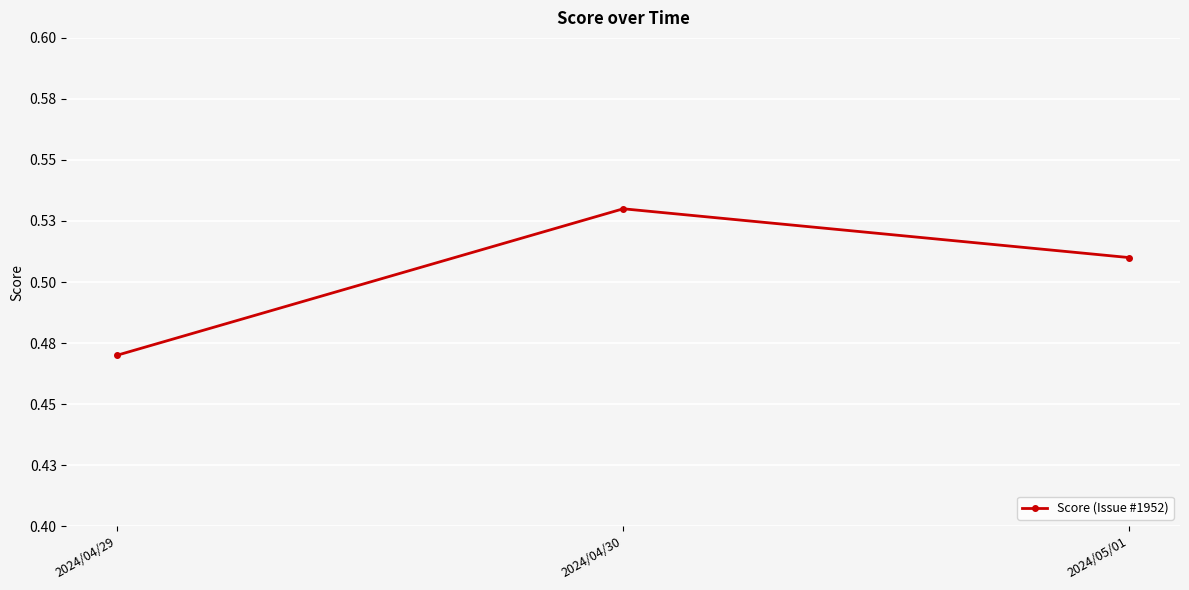

Between 2024/05/01 and 2024/04/30, which is larger?

2024/04/30